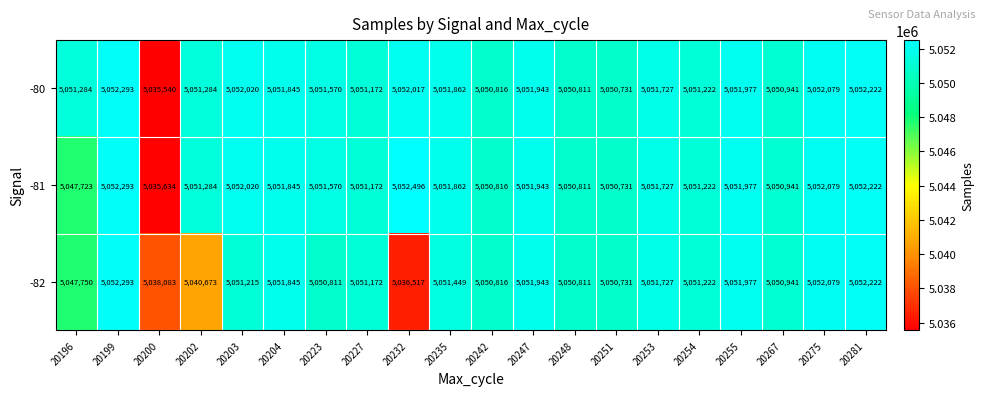

Which category has the highest value in the -82 series?

20199